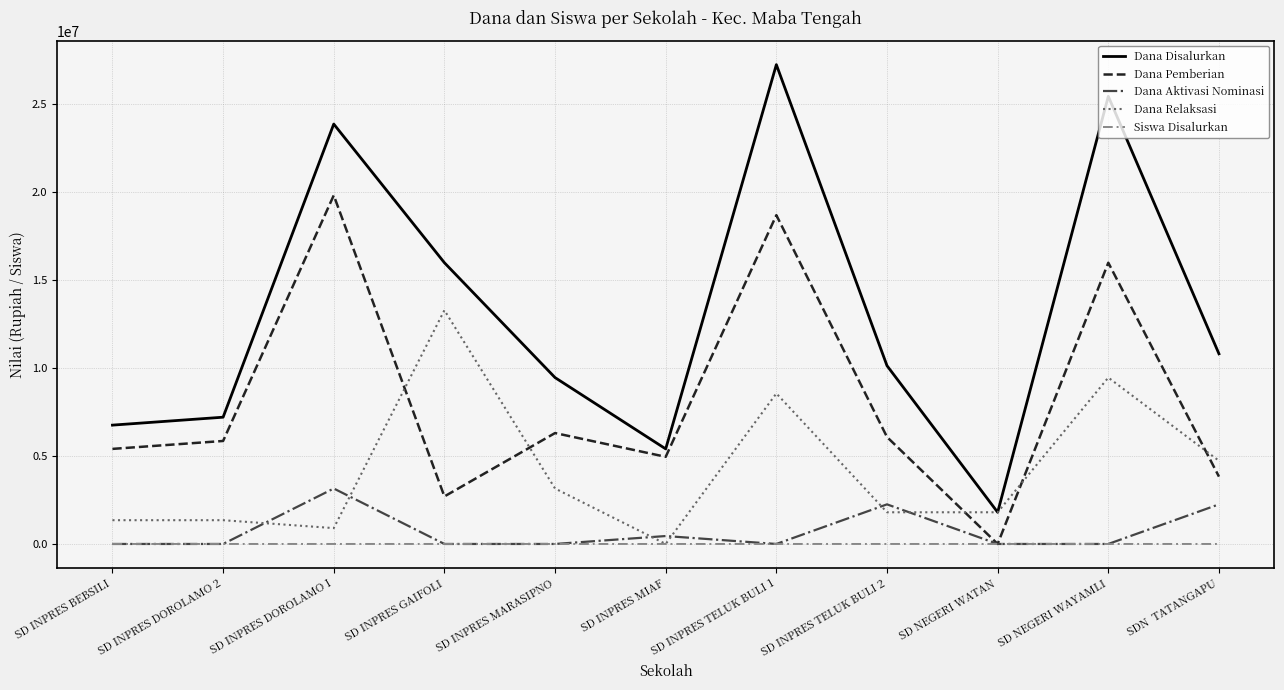

Between SD INPRES DOROLAMO 2 and SD INPRES TELUK BULI 1, which series saw the biggest shift?

Dana Disalurkan